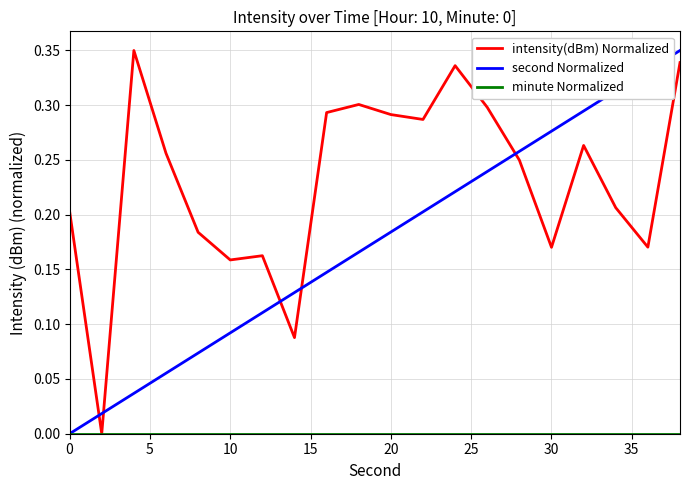

Which series has the largest total across all categories?

intensity(dBm) Normalized